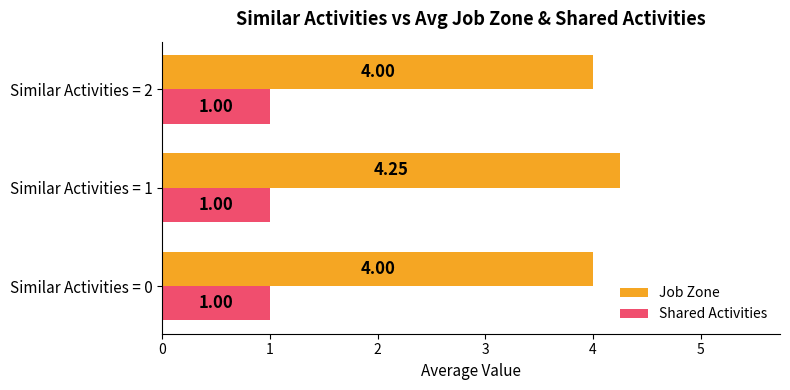

Which category has the highest value across all series?

Similar Activities = 1